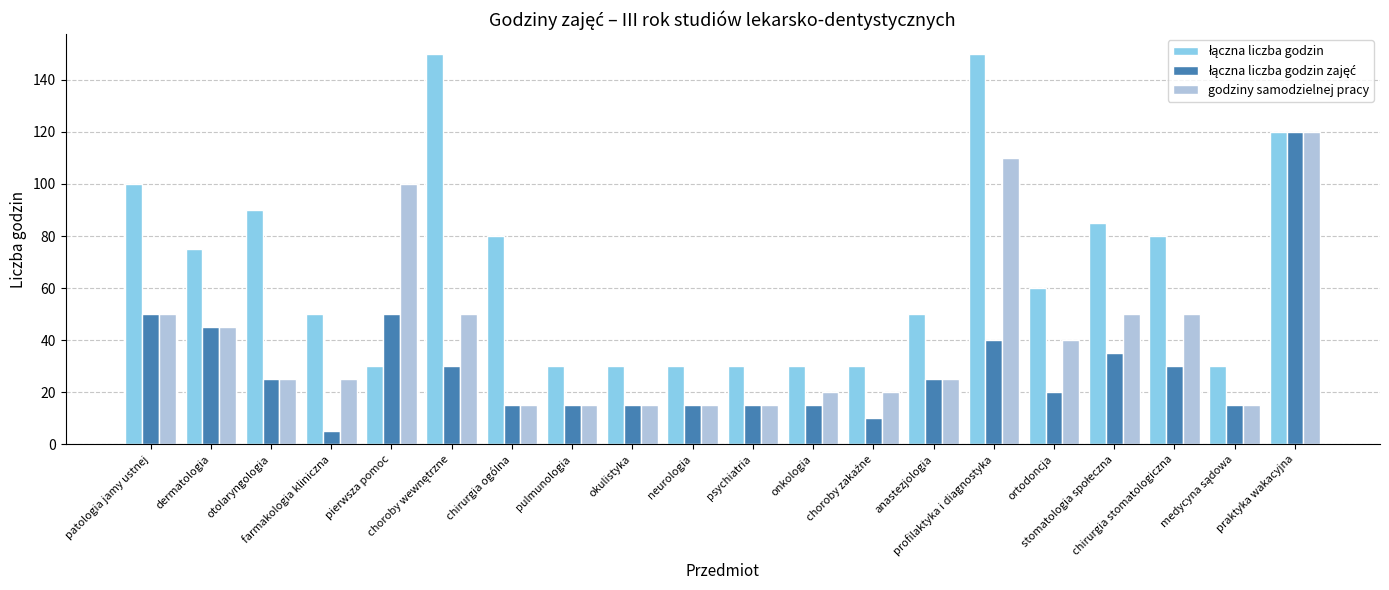

What is the label of the 20th bar from the right?

patologia jamy ustnej